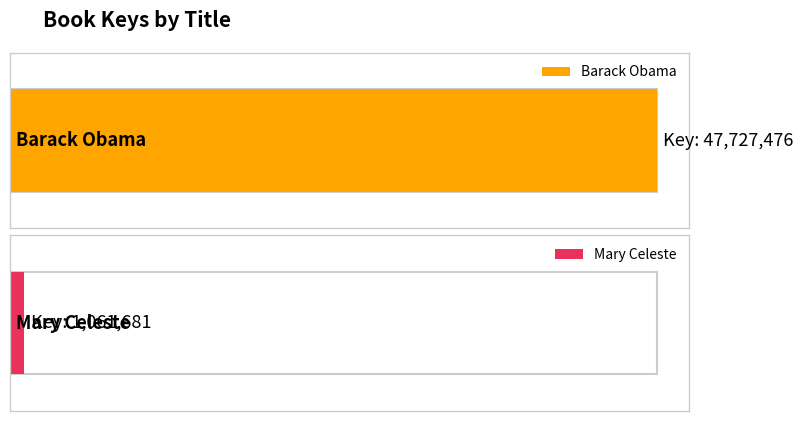

Reading left to right, extract all data points from this chart.

47727476	1061681